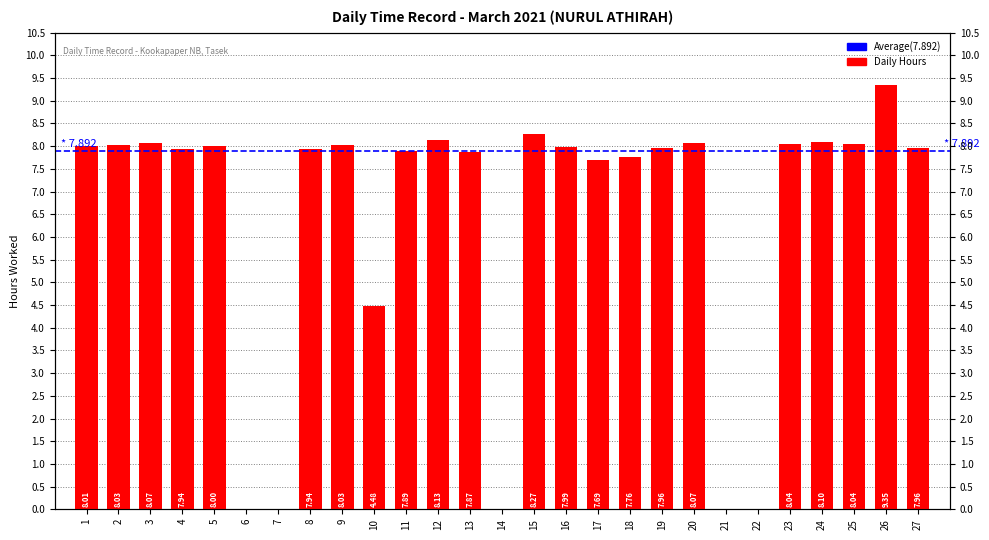

What is the value of the 1st bar from the left?

8.0